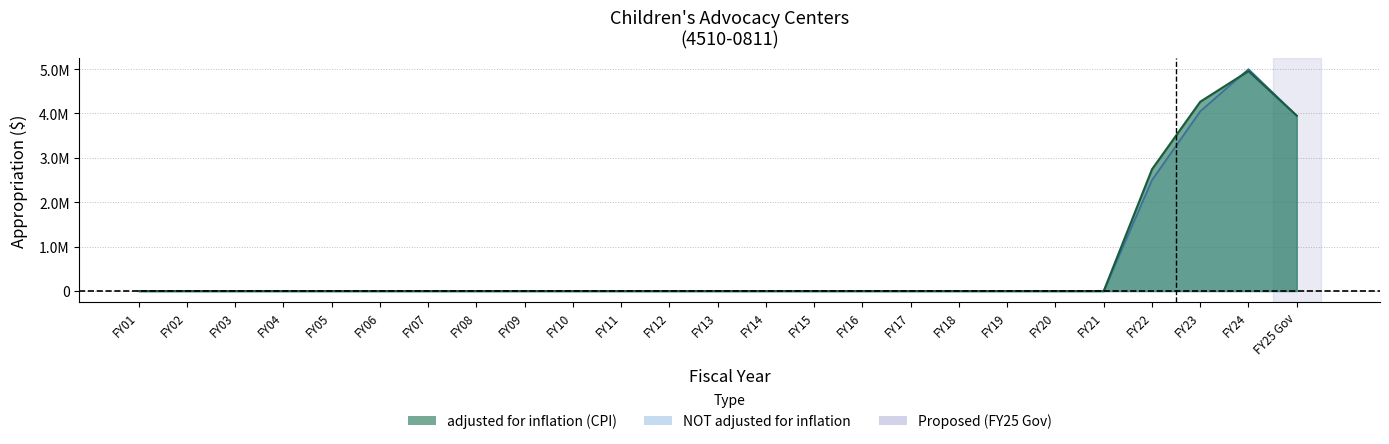

Between FY17 and FY14, which is larger?

FY17